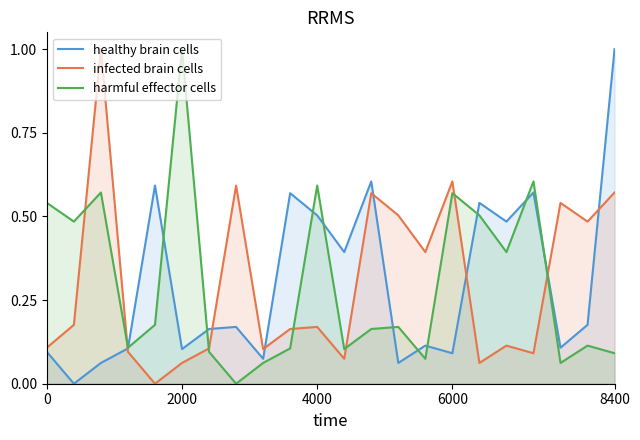

True or false: healthy brain cells has more than 0 points higher than both neighbors.

True